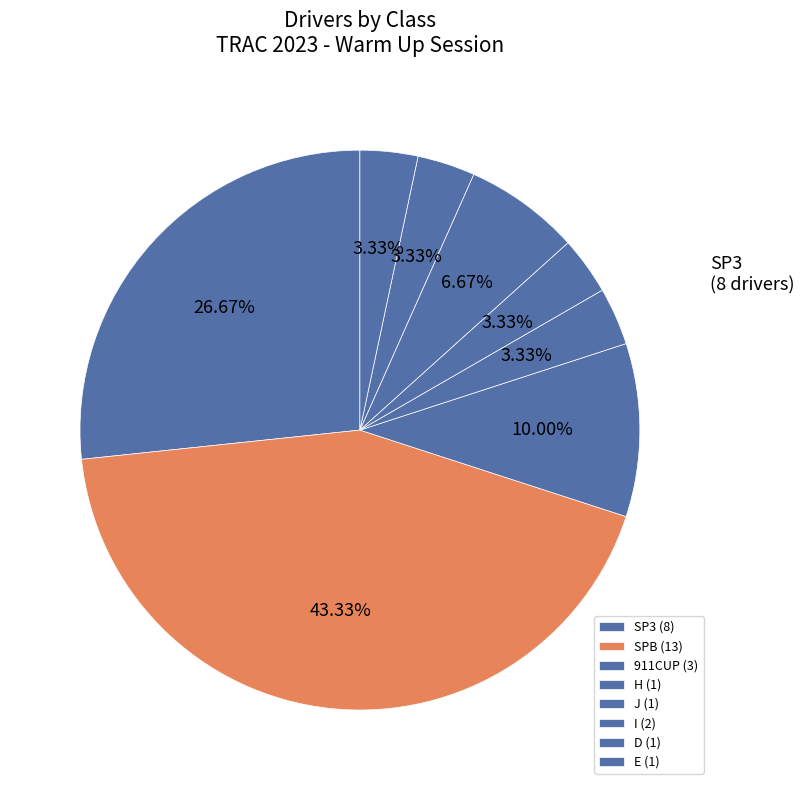

Approximately how many times larger is the value at D compared to E?

1.0